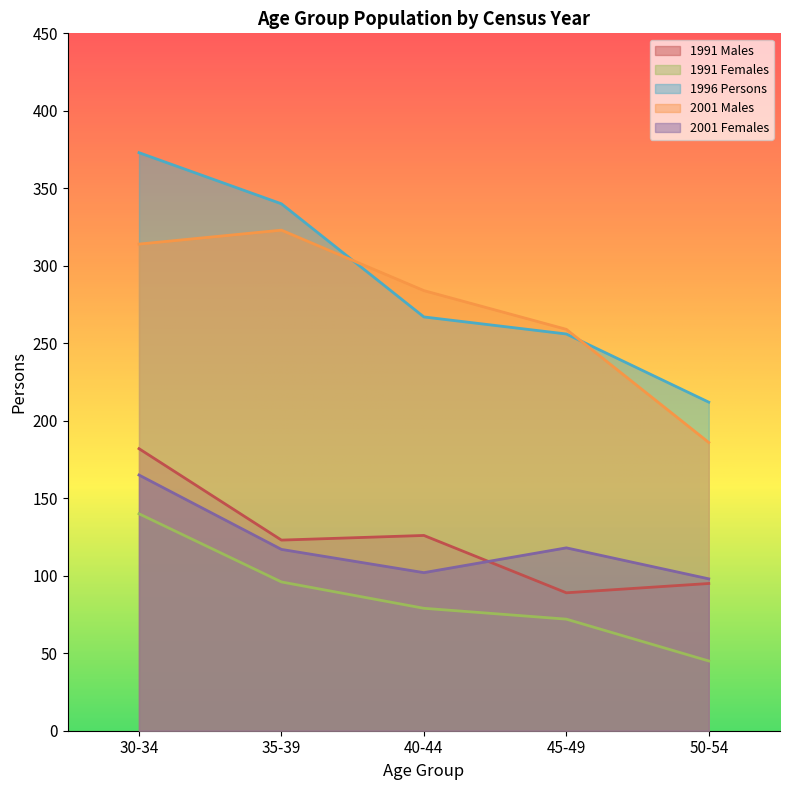

What is the average value of the 1996 Persons series?

290